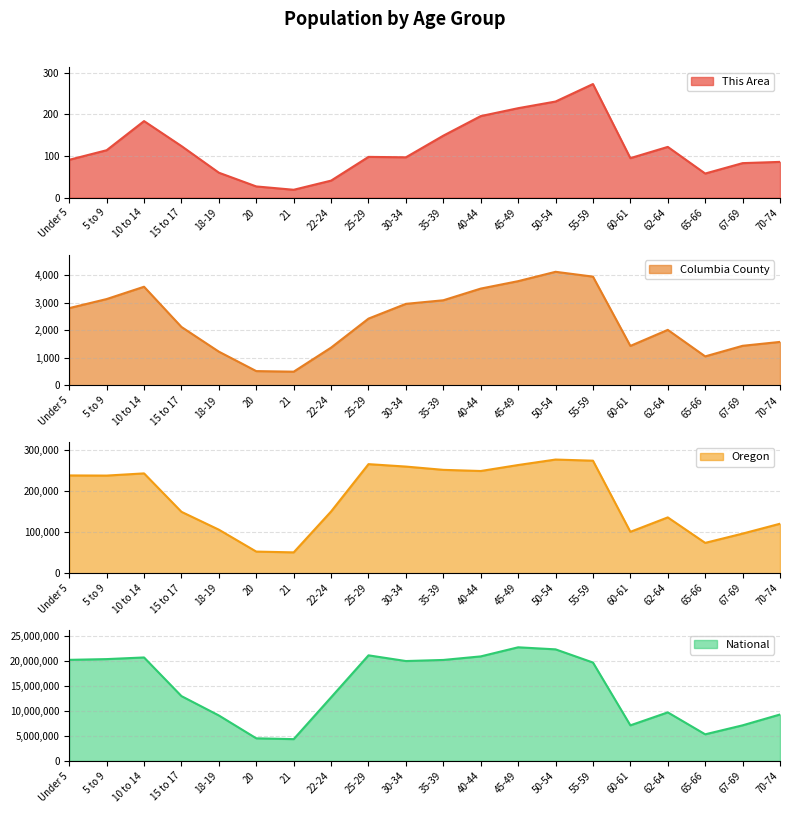

Rank the series by their maximum value, from lowest to highest.

This Area, Columbia County, Oregon, National